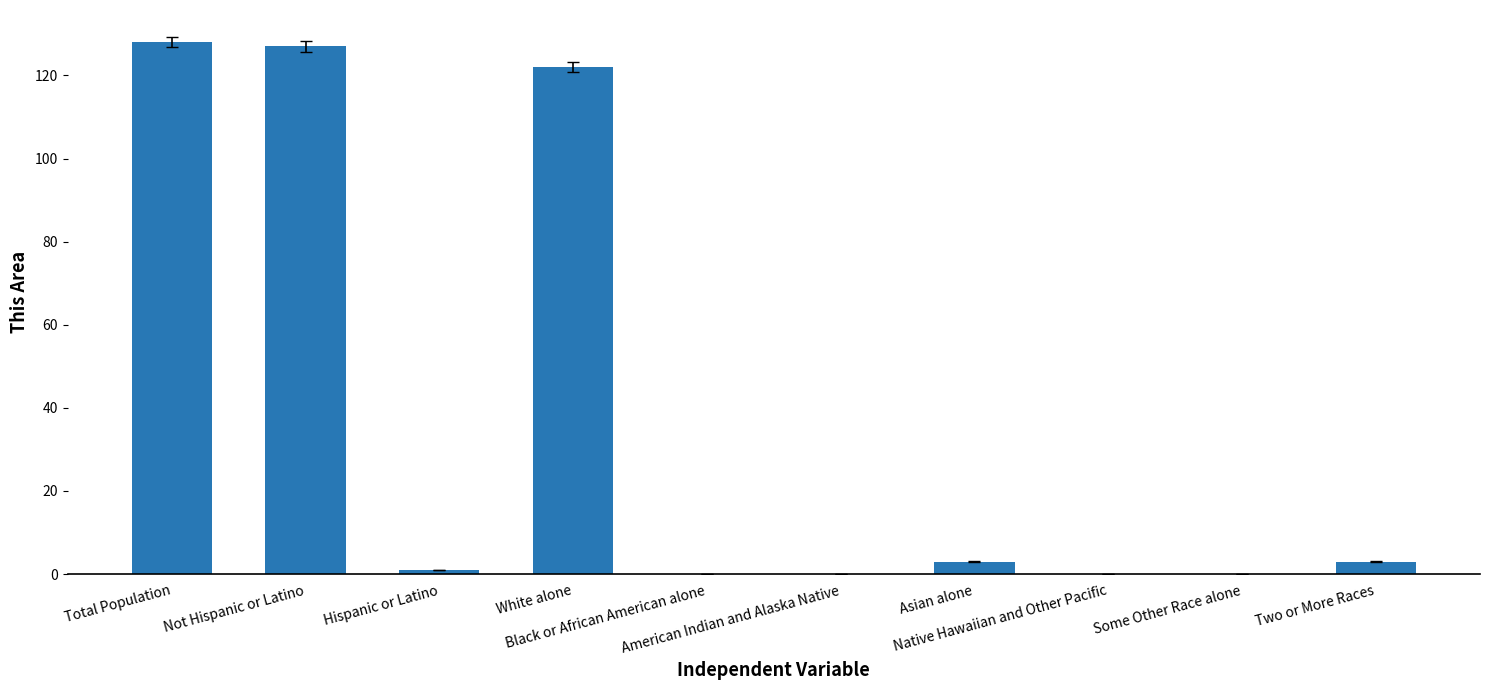

Reading left to right, extract all data points from this chart.

Total Population=128	Not Hispanic or Latino=127	Hispanic or Latino=1	White alone=122	Black or African American alone=0	American Indian and Alaska Native=0	Asian alone=3	Native Hawaiian and Other Pacific=0	Some Other Race alone=0	Two or More Races=3